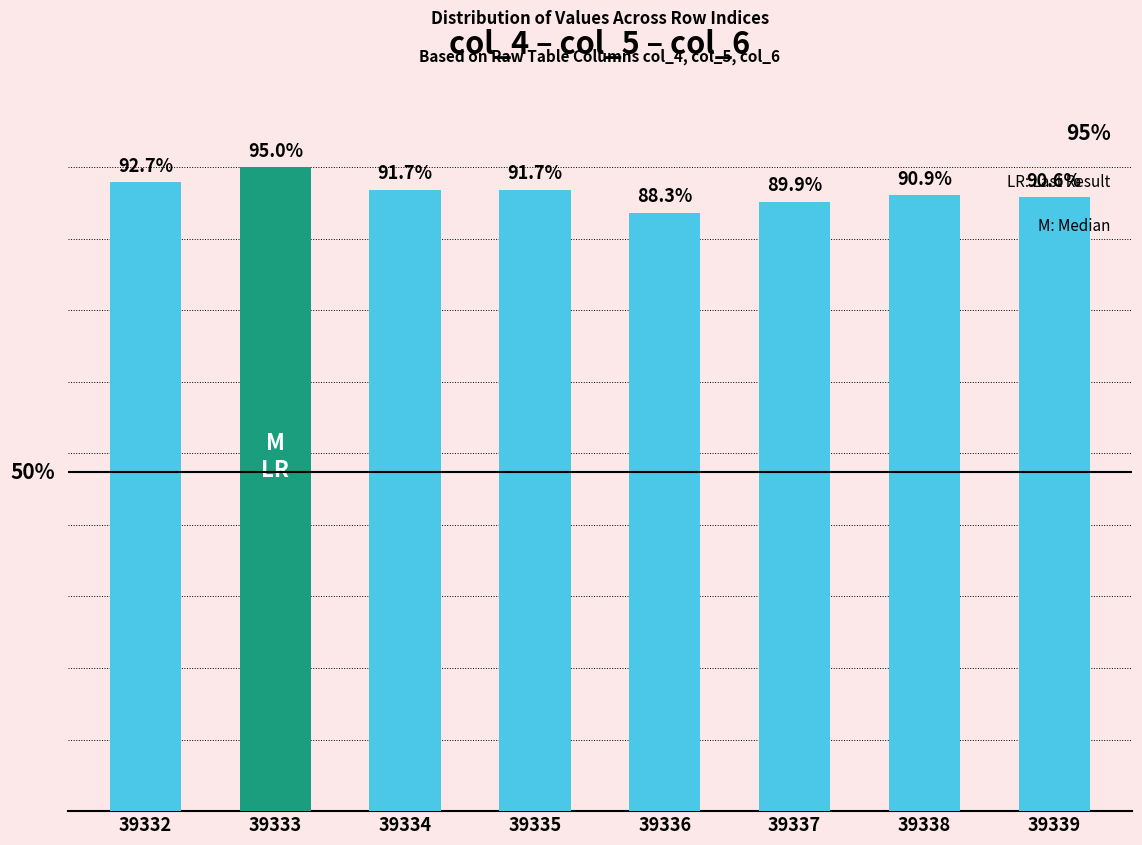

Reading left to right, what are all the values shown in this chart?

39332=92.7	39333=95.0	39334=91.7	39335=91.7	39336=88.3	39337=89.9	39338=90.9	39339=90.6